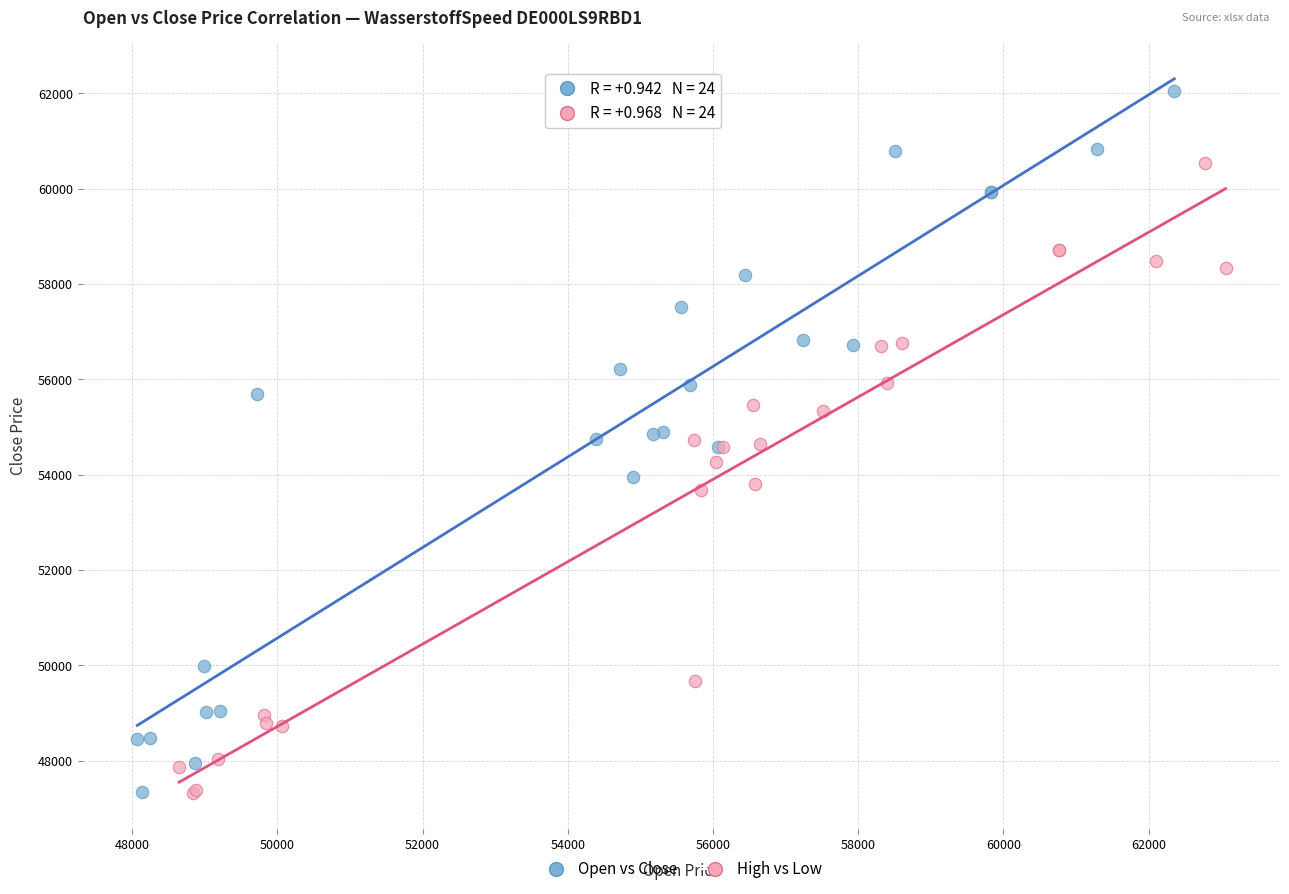

Which series contains the highest Y value?

Open vs Close